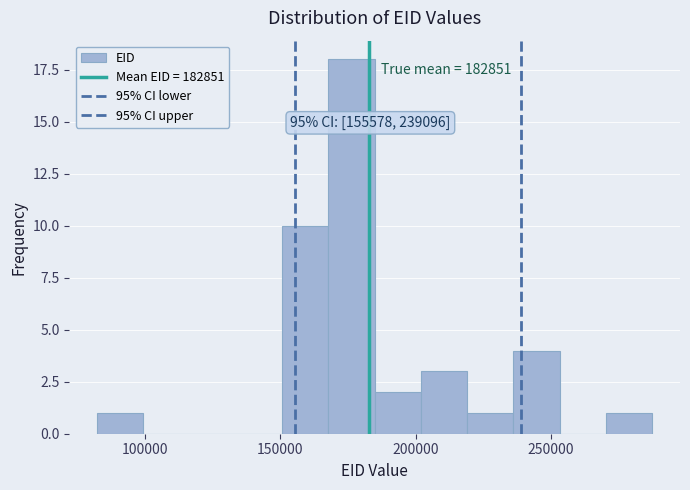

Read against the x-axis, roughly where is the centre of the tallest bar?

175000